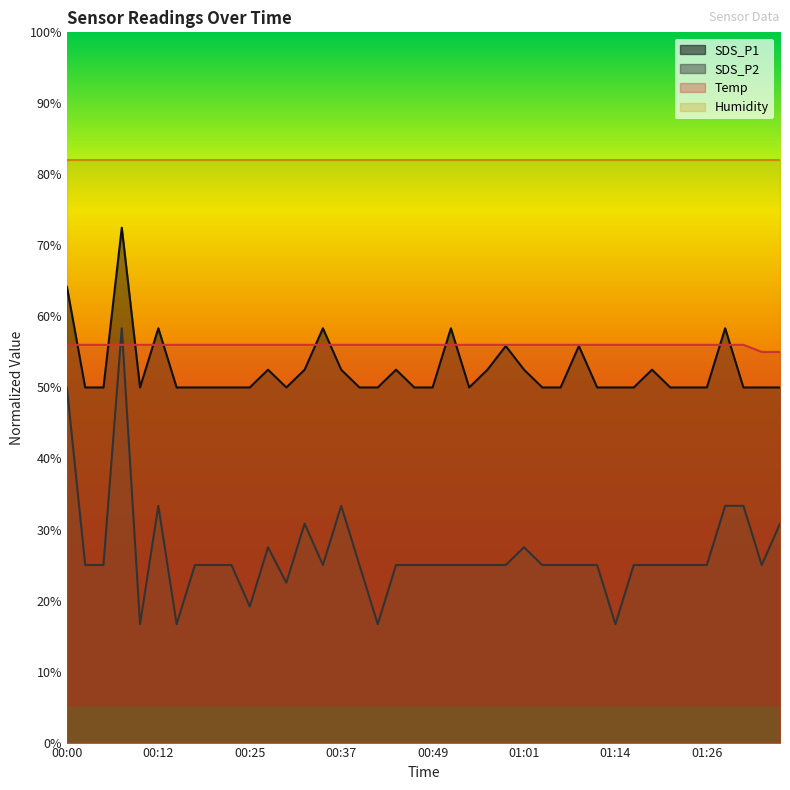

What is the difference between the second highest and second lowest values in the SDS_P1 series?

14.2